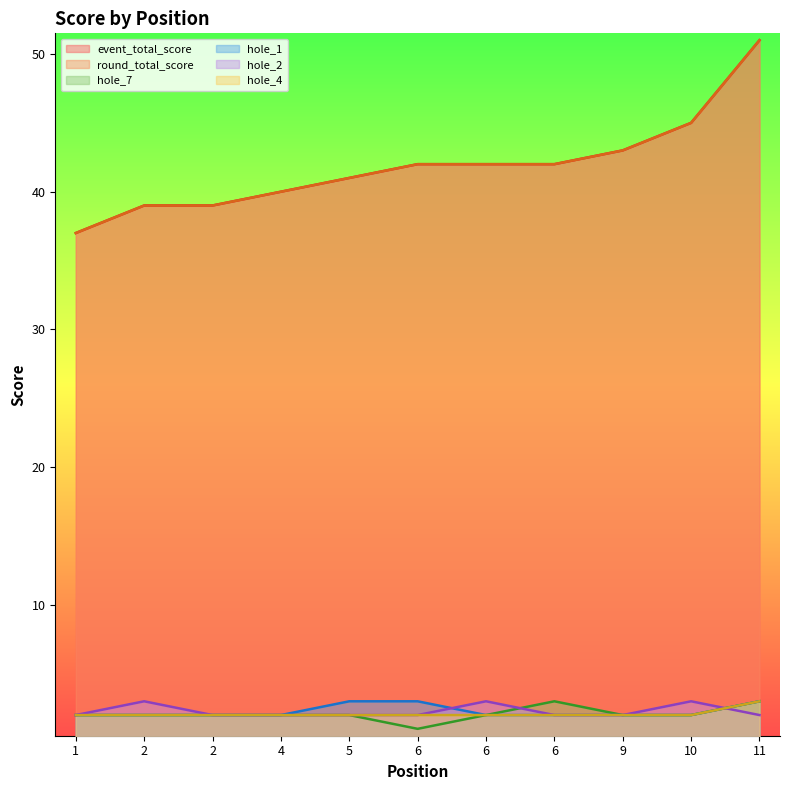

Is the value of hole_2 at 2 greater than the value of hole_7 at 9?

Yes